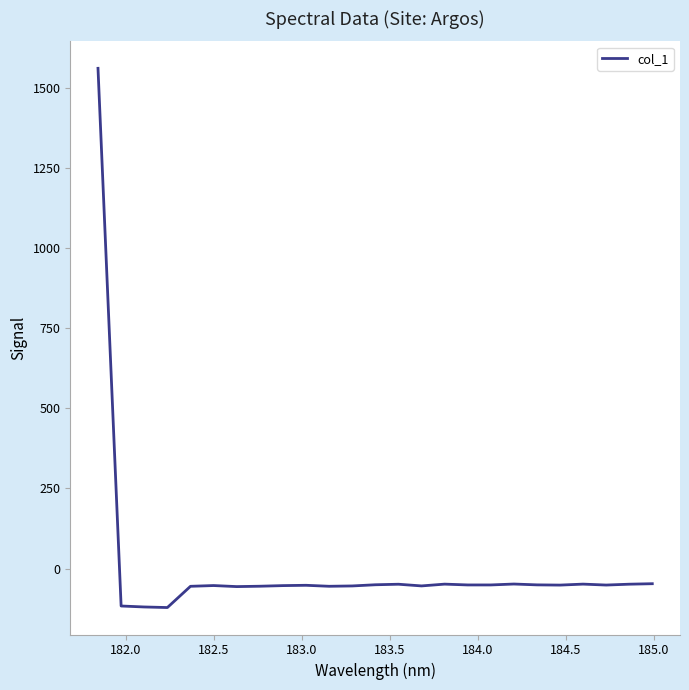

What is the greatest value displayed?

1561.3